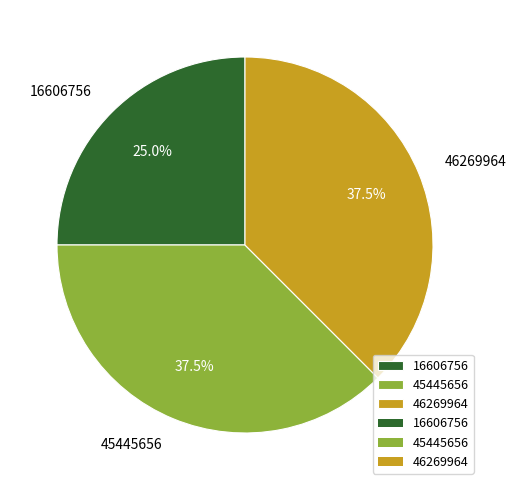

What portion of the pie excludes 46269964?

62.5%